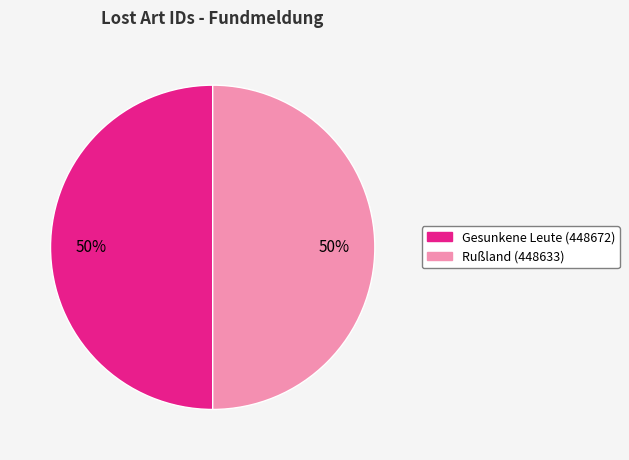

To the nearest percent, what is the average slice percentage?

50%